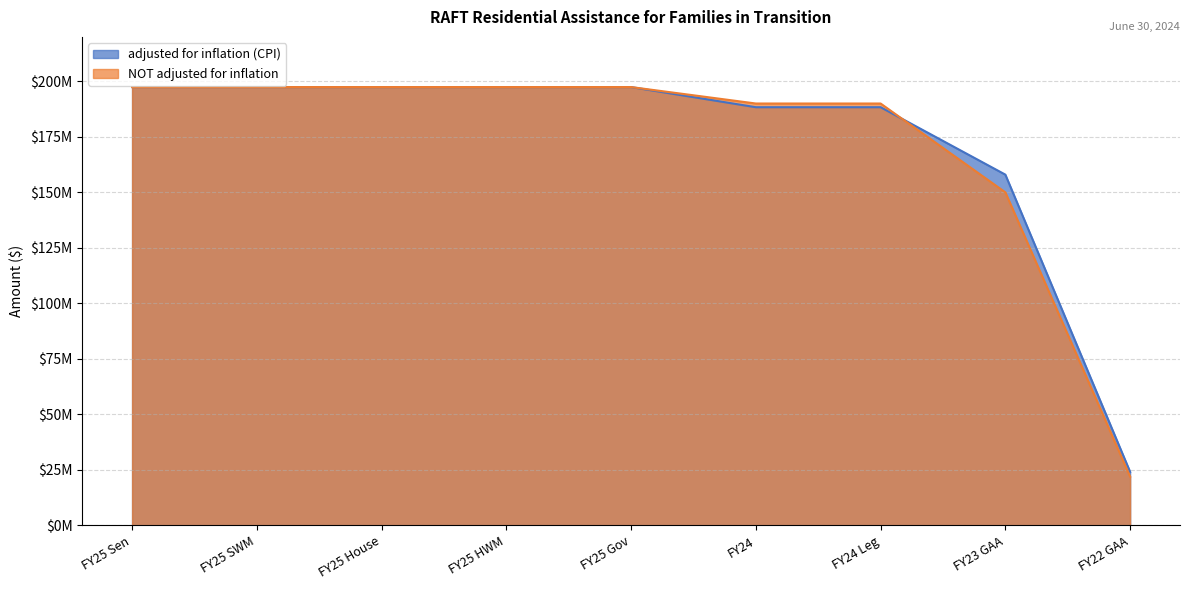

What value does the NOT adjusted for inflation series have at FY25 HWM?

197406952